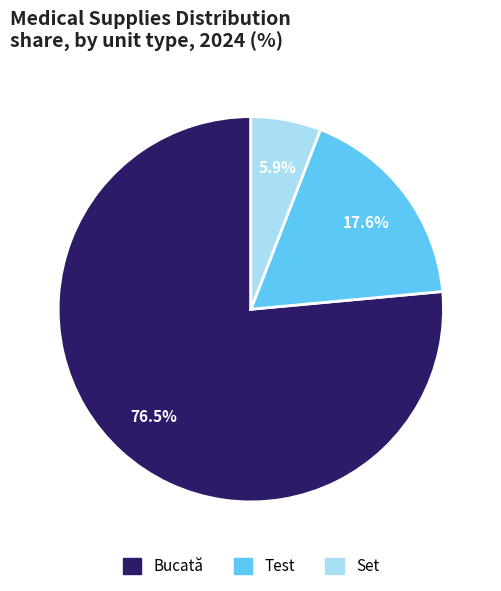

To the nearest percent, what is the average slice percentage?

33%